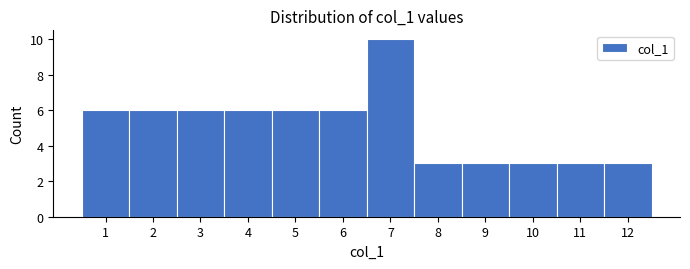

Reading left to right, transcribe this chart: for each bar, give the range it covers on the x-axis and its height. The values are not printed on the chart, so give them approximately, as read against the axis.

0.5 to 1.5: 6
1.5 to 2.5: 6
2.5 to 3.5: 6
3.5 to 4.5: 6
4.5 to 5.5: 6
5.5 to 6.5: 6
6.5 to 7.5: 10
7.5 to 8.5: 3
8.5 to 9.5: 3
9.5 to 10.5: 3
10.5 to 11.5: 3
11.5 to 12.5: 3